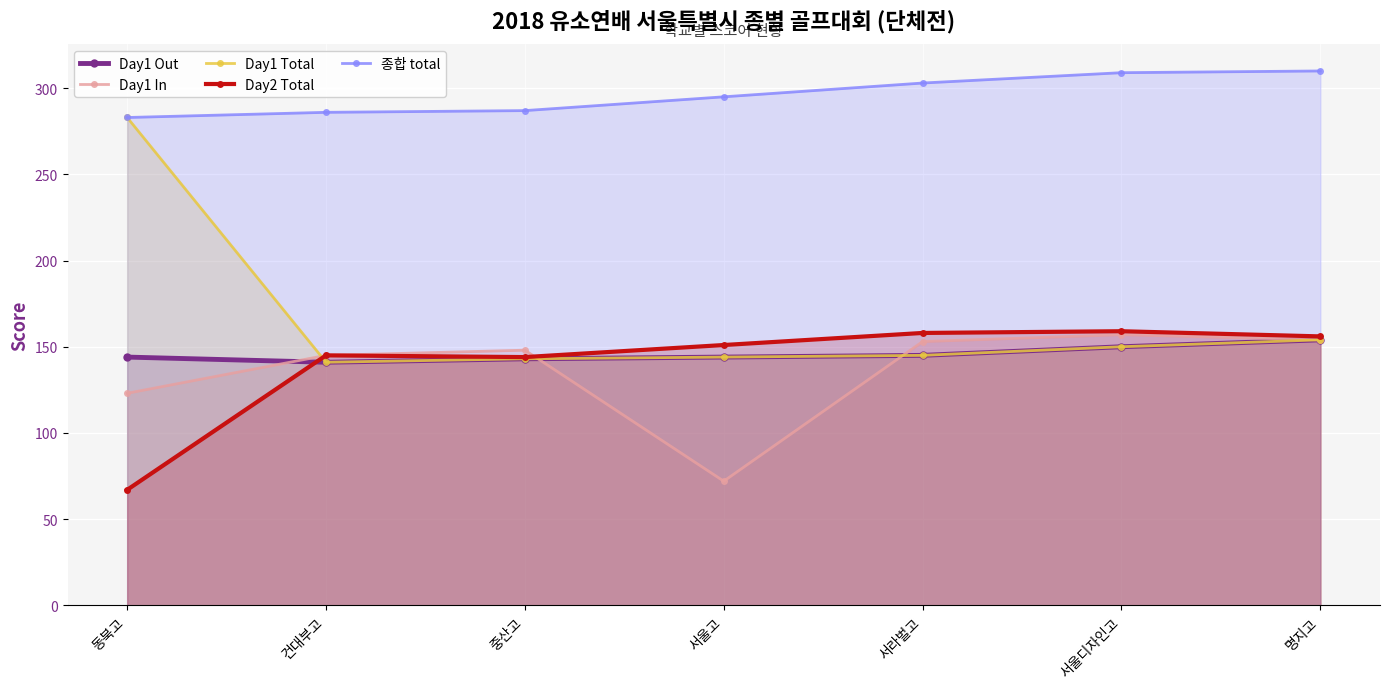

Where does the Day1 Total series first go above 145?

동북고